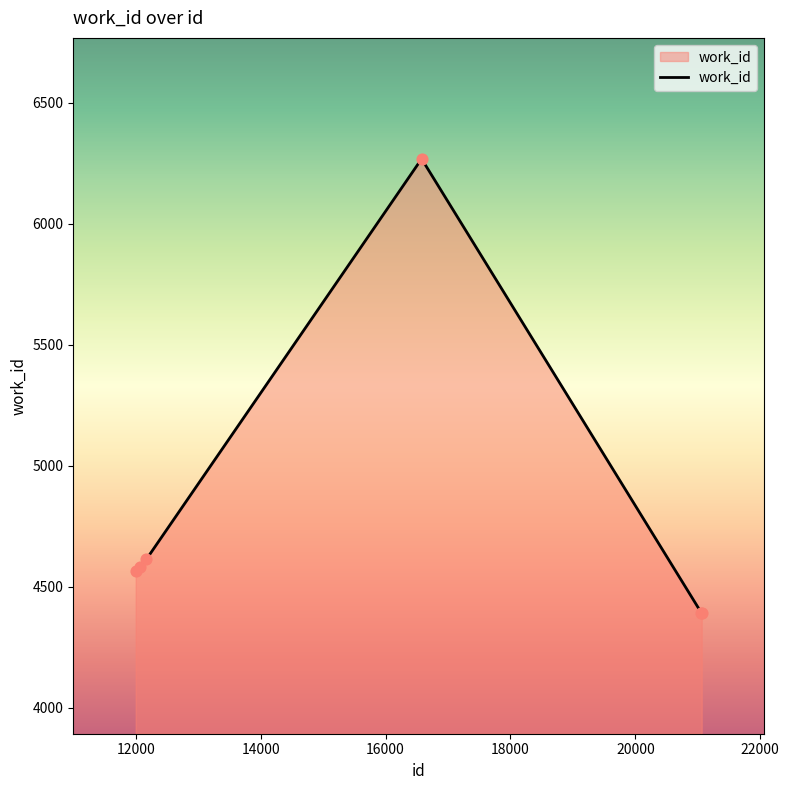

True or false: the data has more than 0 interior local peaks.

True